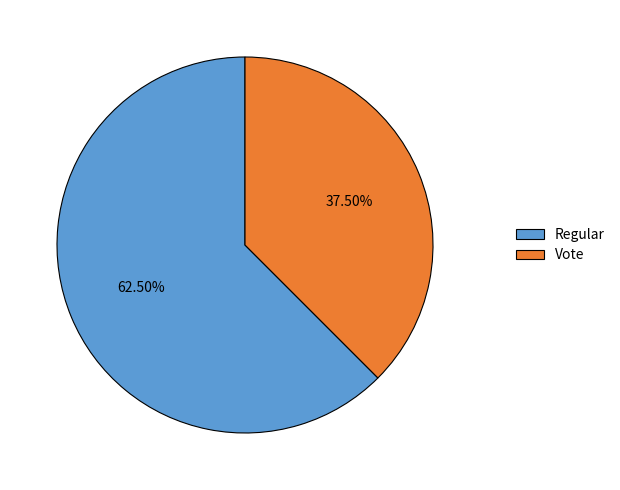

Does any single category account for the majority?

Yes